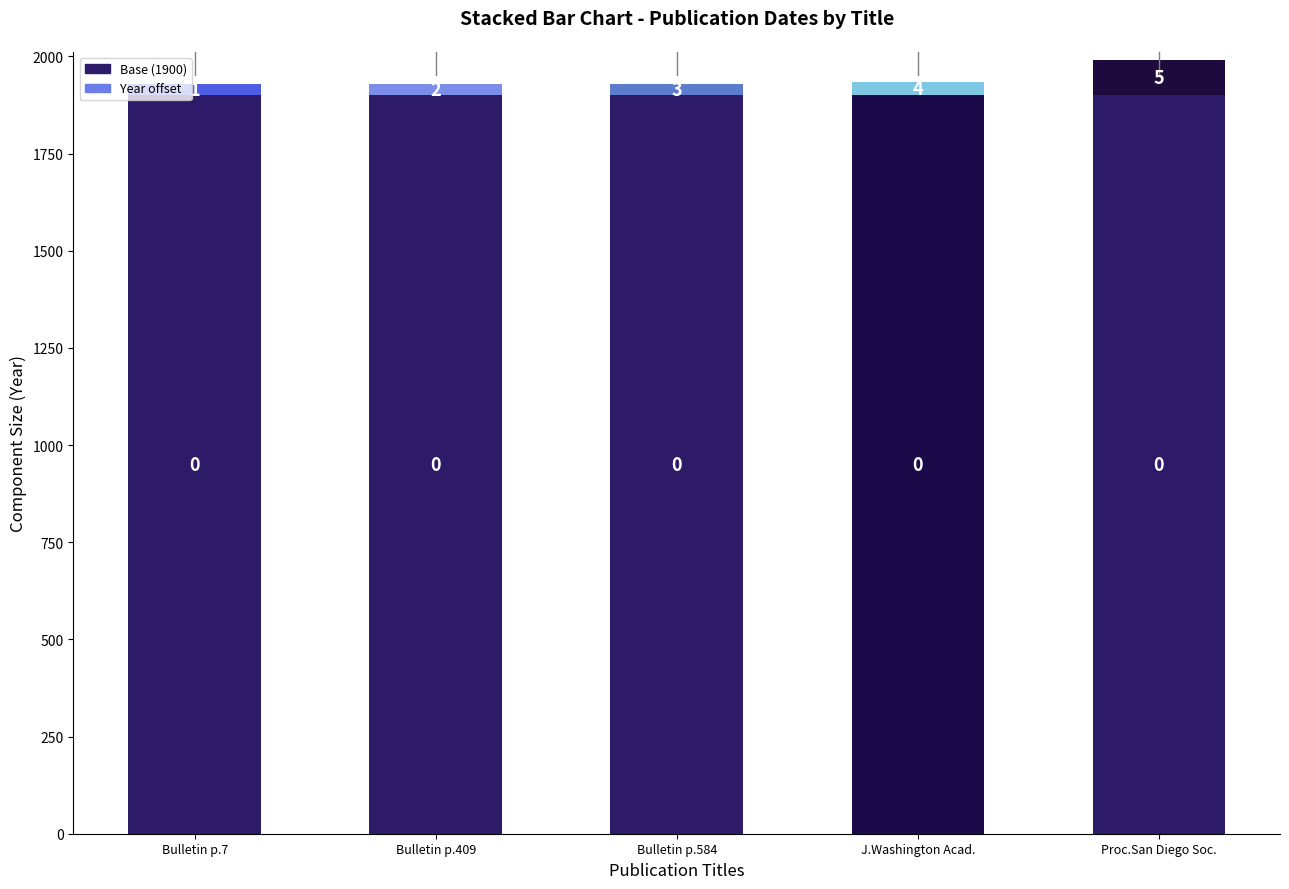

What are all the series names shown in the legend?

Base (1900), Year offset